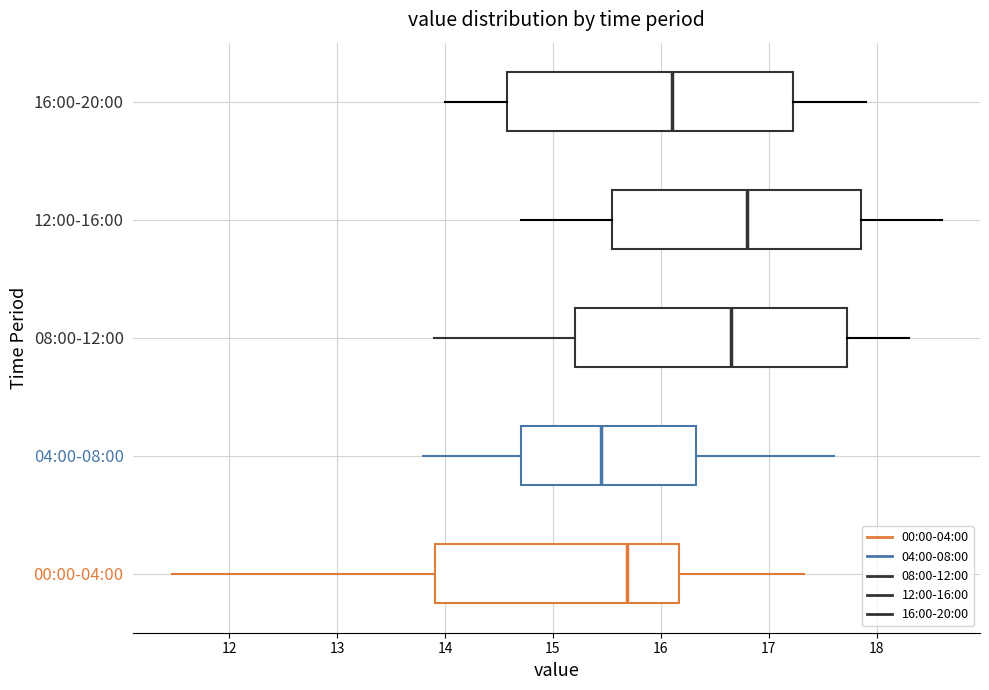

Which box's median line is the furthest to the left?

04:00-08:00